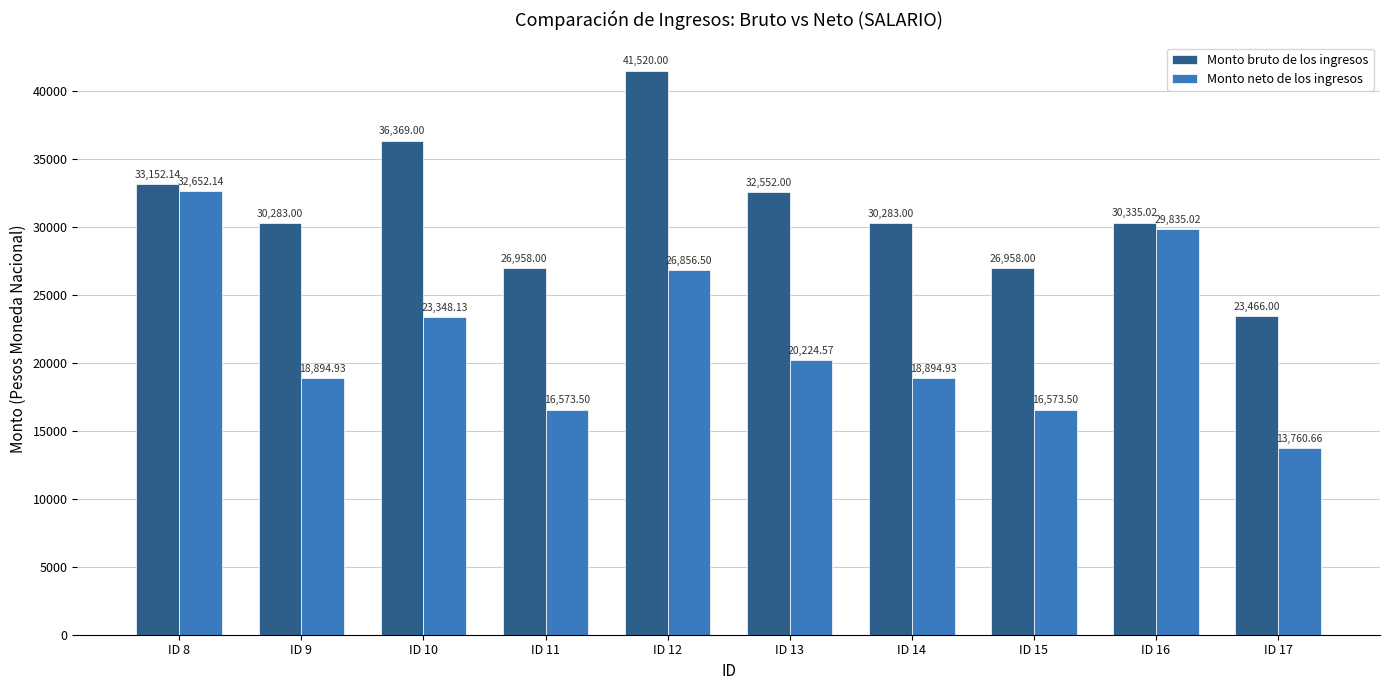

What is the highest value of the Monto neto de los ingresos series?

32652.1